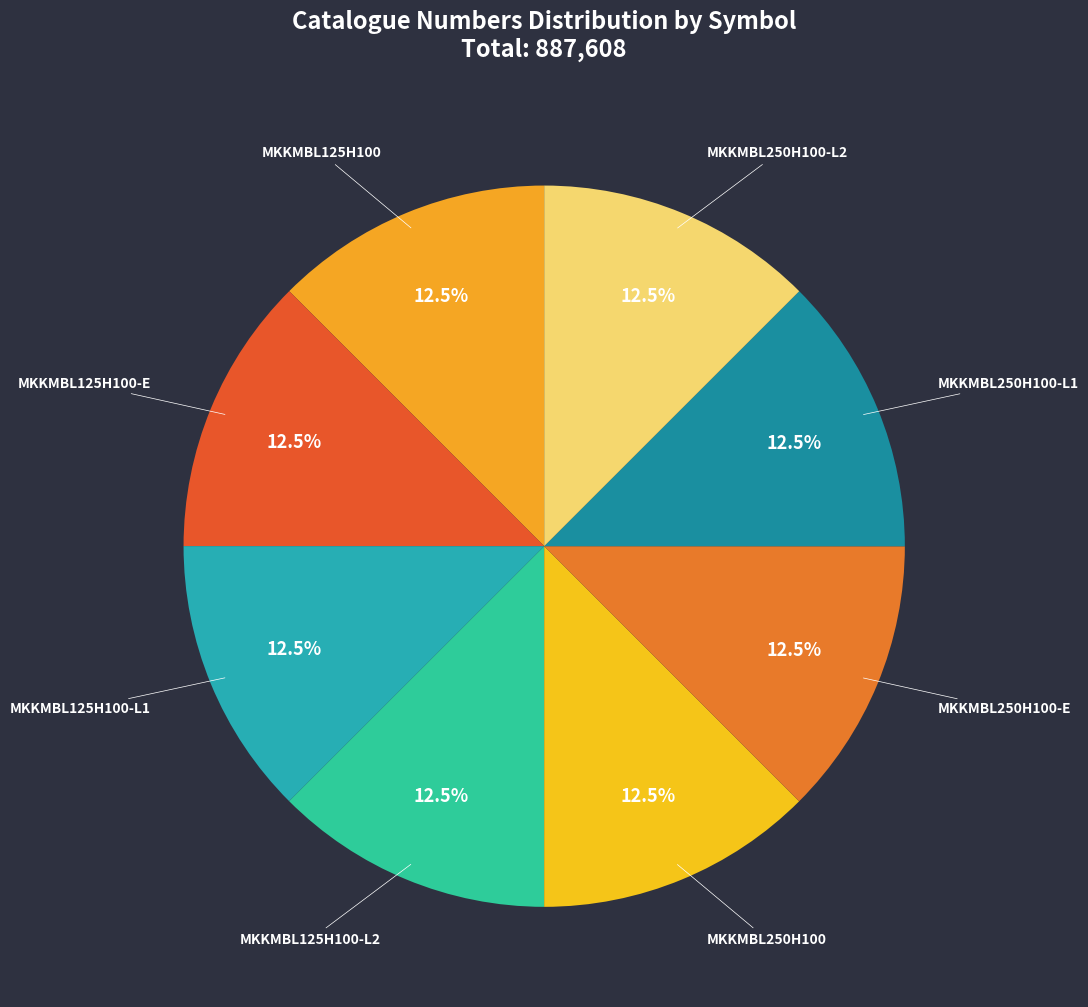

What is the ratio of the value at MKKMBL125H100-L2 to the value at MKKMBL250H100-E?

1.0